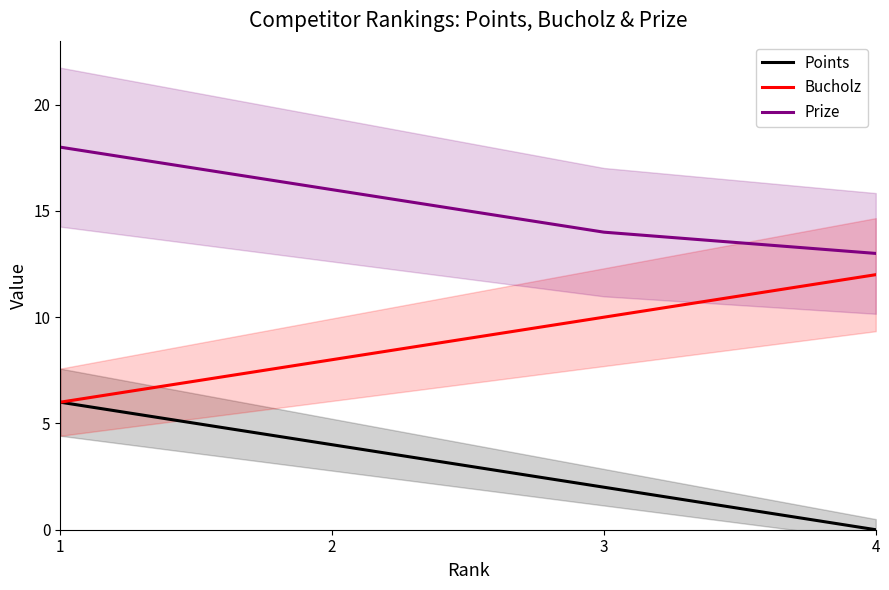

At 3, list the series in order from largest to smallest.

Prize, Bucholz, Points